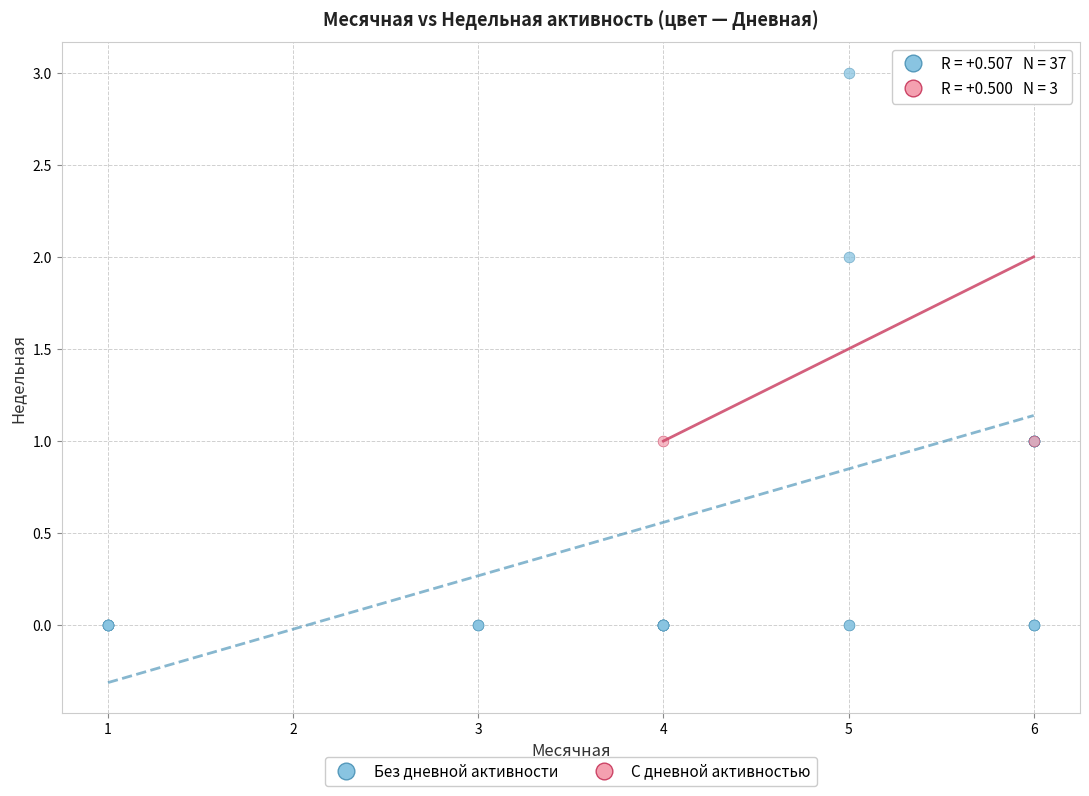

What are all the series names shown in the legend?

Без дневной активности, С дневной активностью